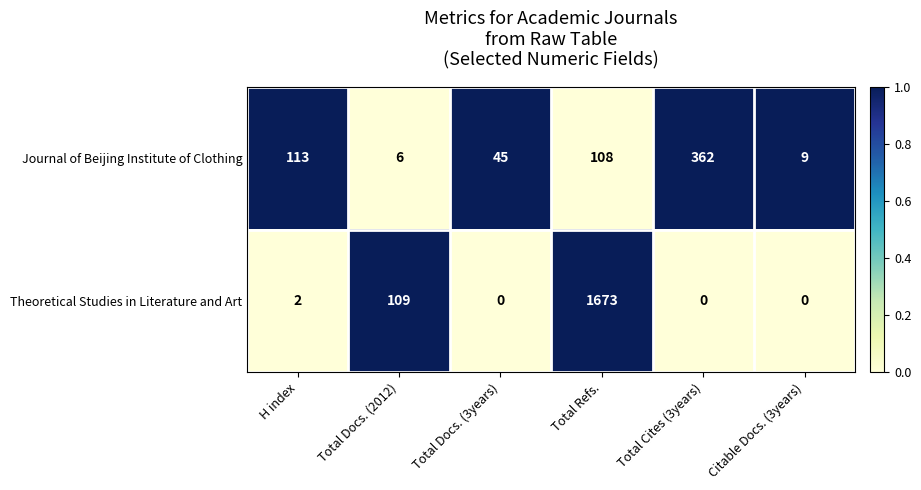

At which category is the sum across all series the highest?

Total Refs.